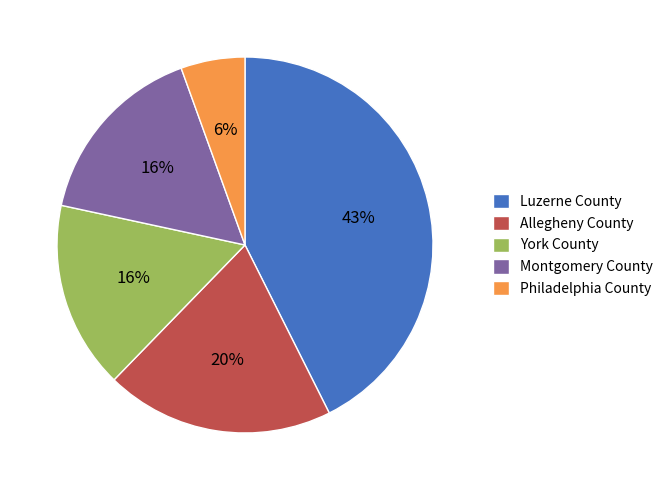

Between York County and Philadelphia County, which is larger?

York County